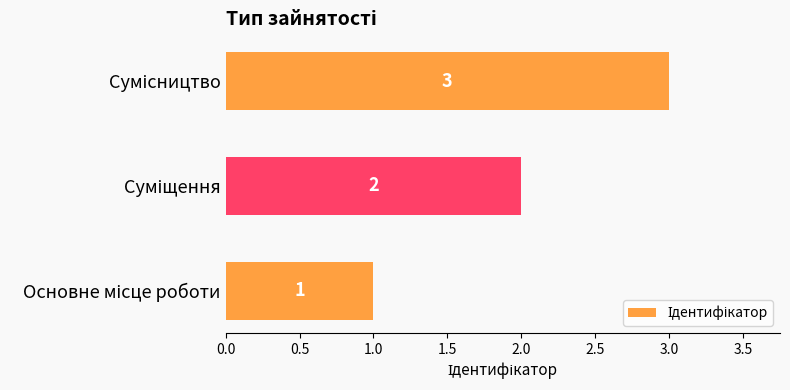

What is the sum of all values?

6